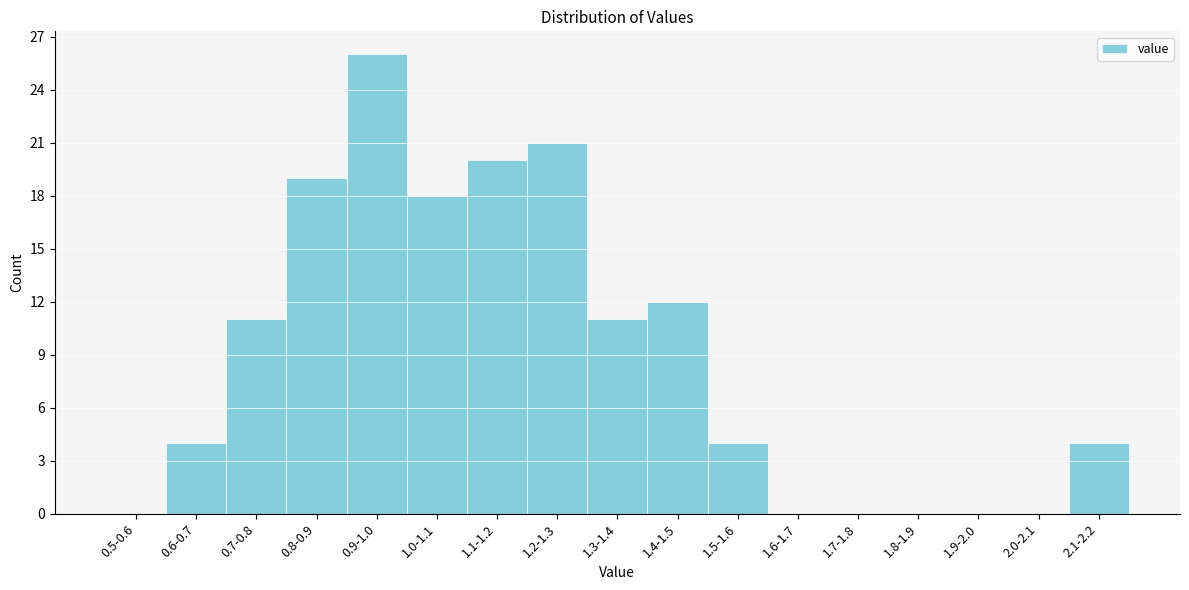

Reading left to right, extract all data points from this chart.

0.5-0.6=0	0.6-0.7=4	0.7-0.8=11	0.8-0.9=19	0.9-1.0=26	1.0-1.1=18	1.1-1.2=20	1.2-1.3=21	1.3-1.4=11	1.4-1.5=12	1.5-1.6=4	1.6-1.7=0	1.7-1.8=0	1.8-1.9=0	1.9-2.0=0	2.0-2.1=0	2.1-2.2=4